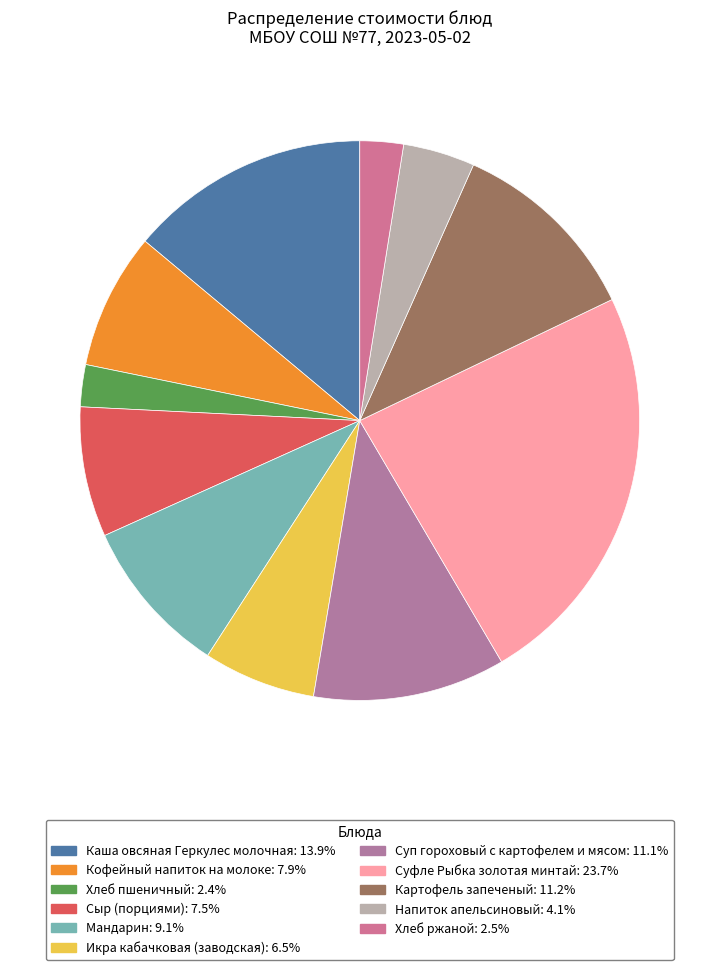

What percentage is the Мандарин slice, to the nearest percent?

9%